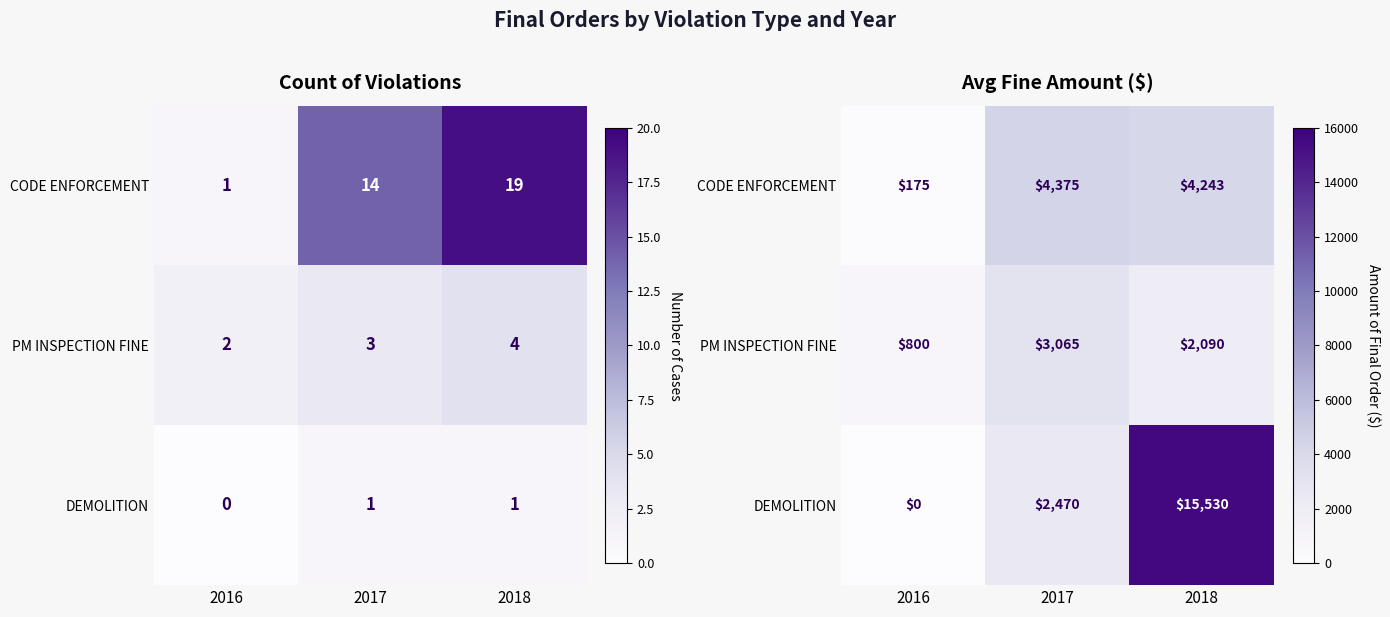

What is the difference between the DEMOLITION values at 2018 and 2017?

13060.0